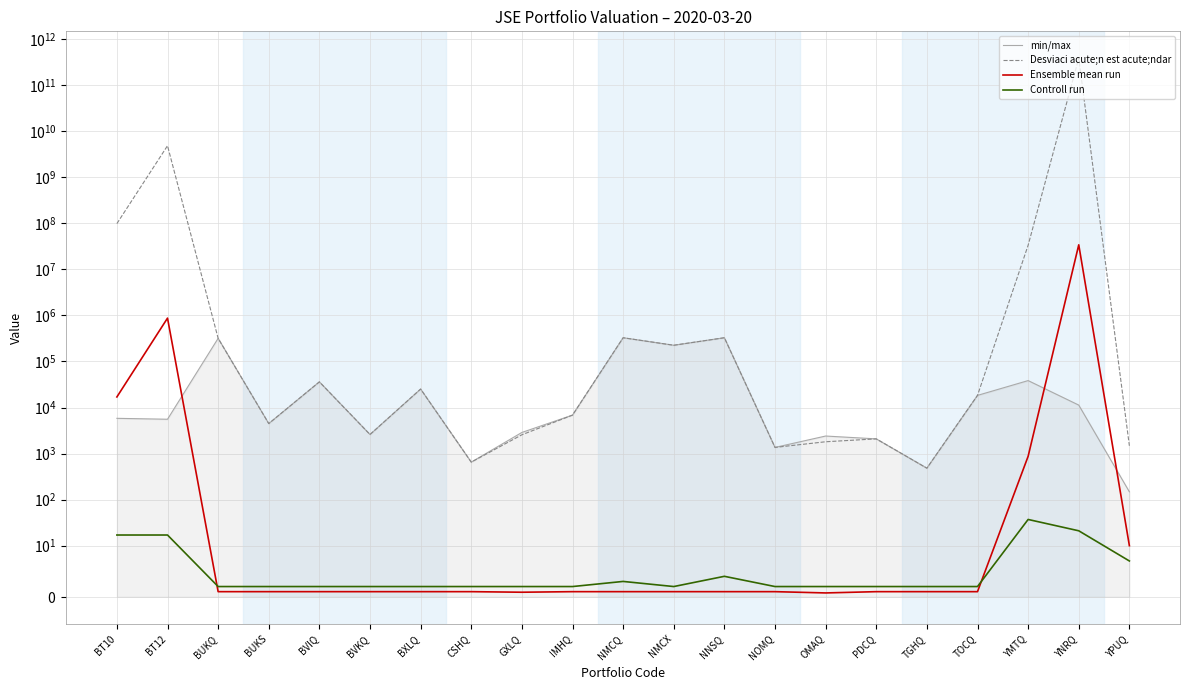

At BUKQ, list the series in order from largest to smallest.

min/max, Desviaci acute;n est acute;ndar, Controll run, Ensemble mean run